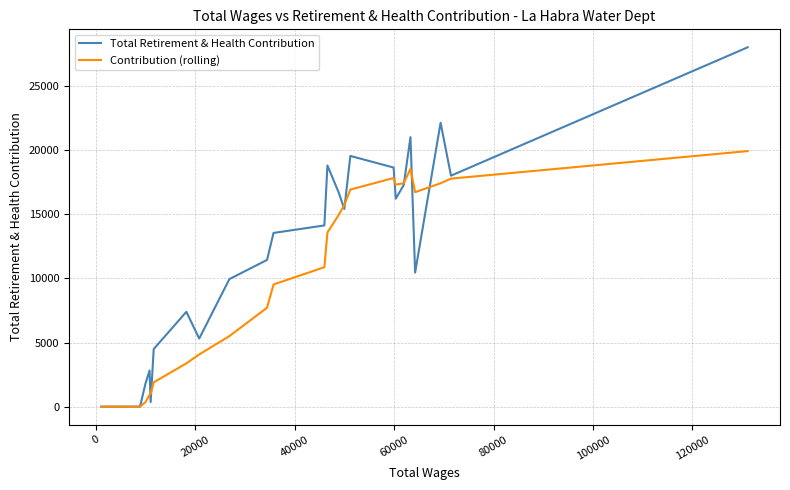

Which series has the largest range (max minus min)?

Total Retirement & Health Contribution